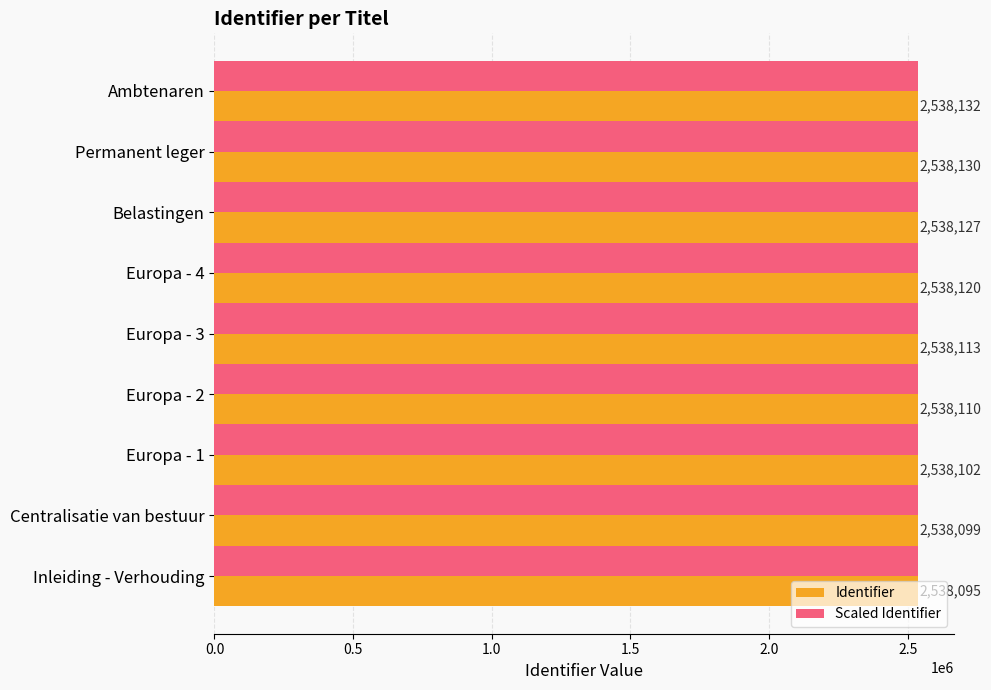

At Inleiding - Verhouding, list the series in order from smallest to largest.

Scaled Identifier, Identifier